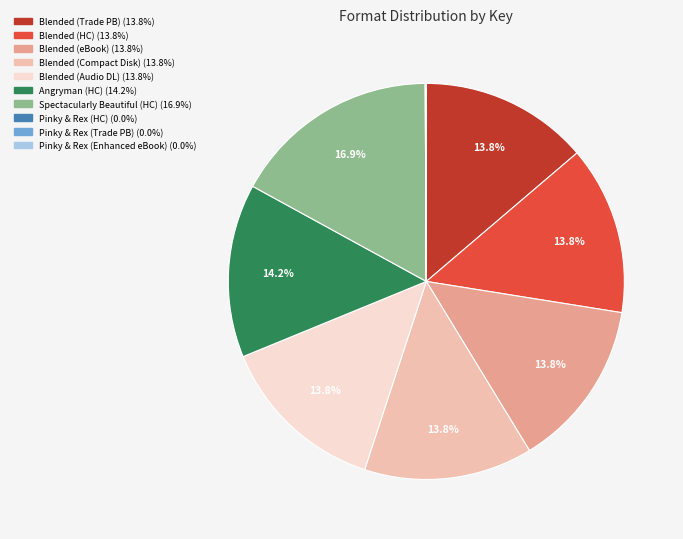

Is there any slice that represents more than half of the pie?

No